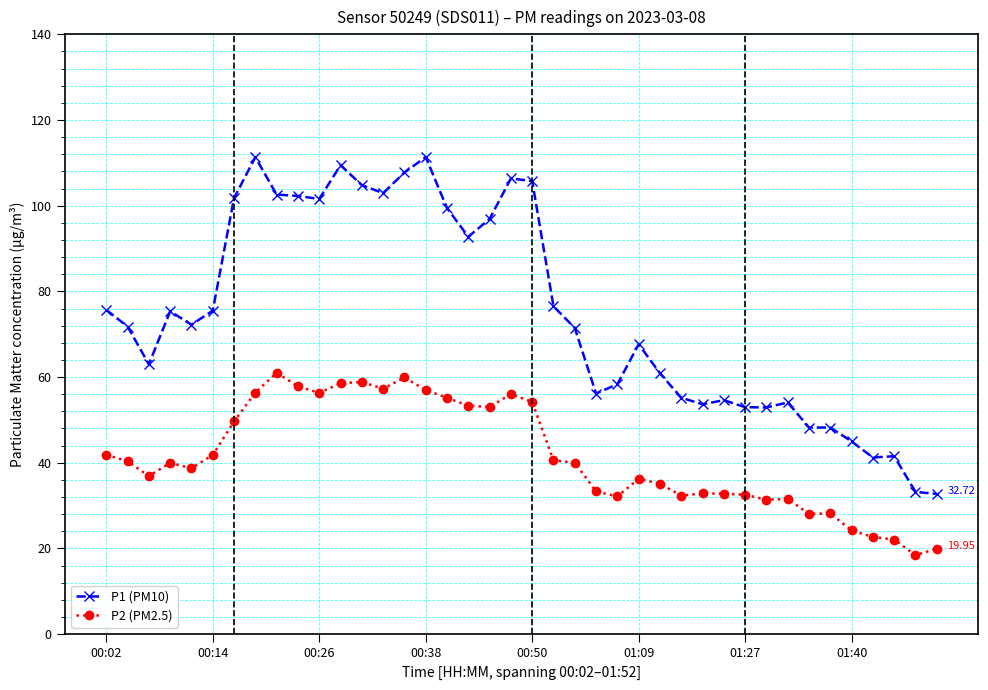

How many data points does each series have?

40